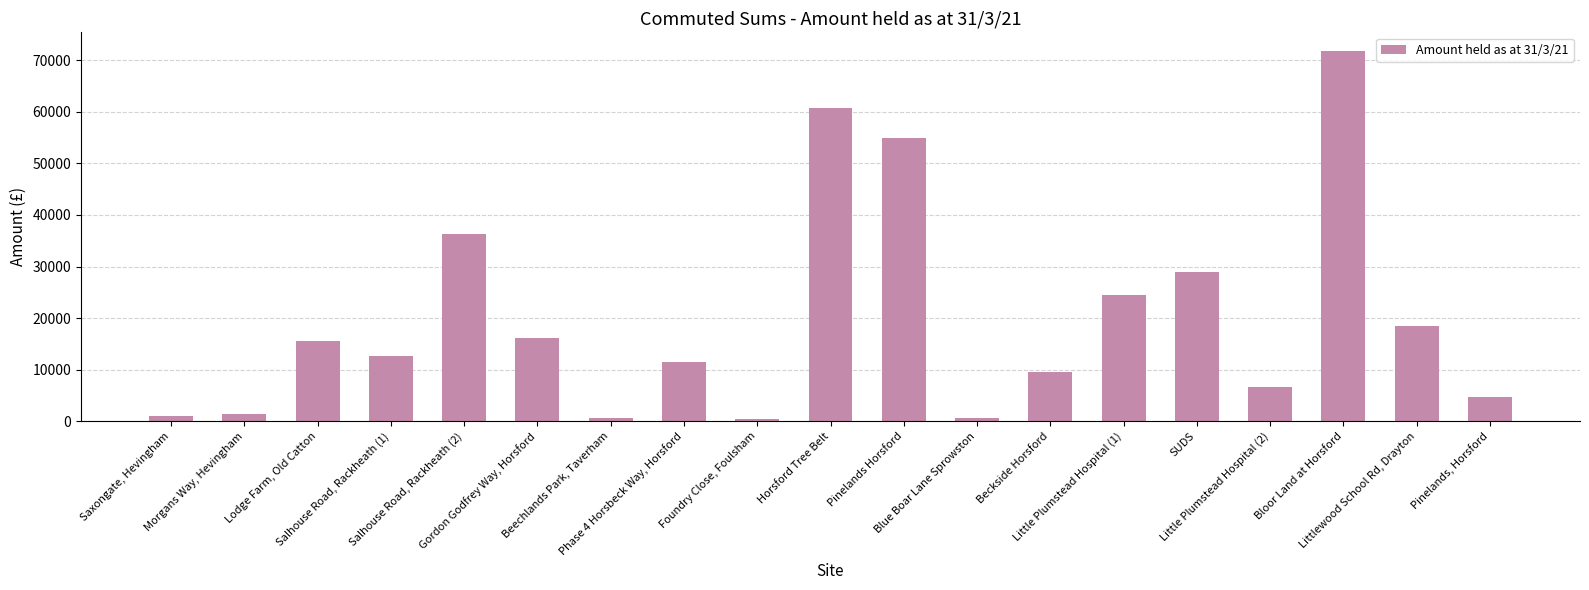

What is the maximum value shown in the chart?

71822.0